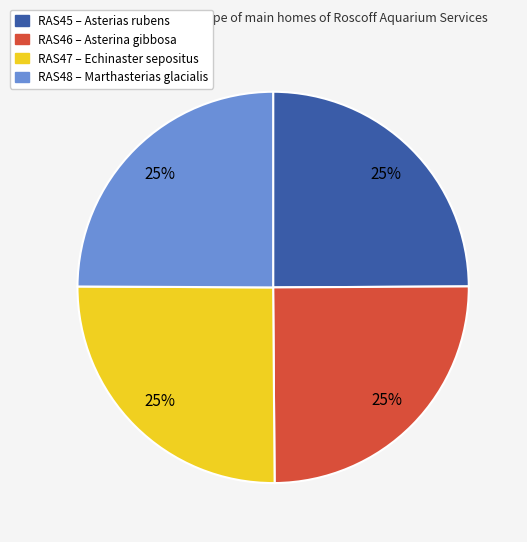

Approximately how many times larger is the value at RAS47 compared to RAS45?

1.0